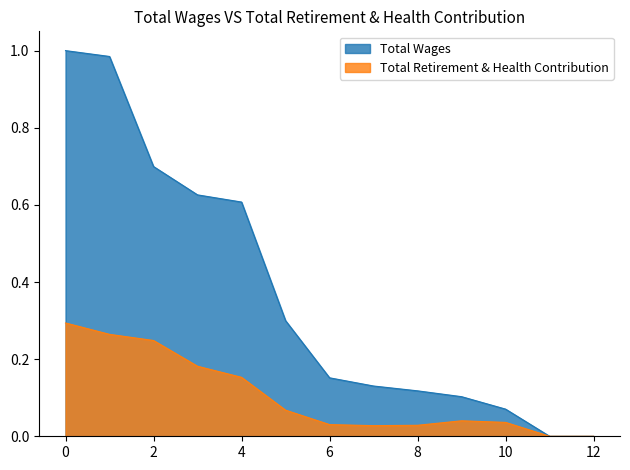

The value of Total Wages at 8 is 0.0. True or false?

False